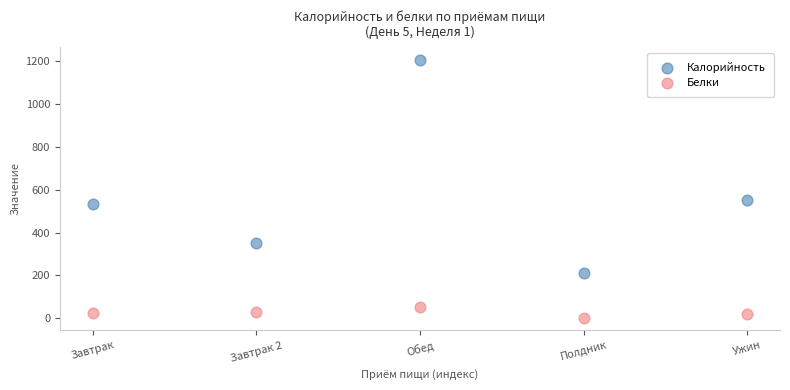

Across all data points, what is the range of X values (max minus min)?

4.0